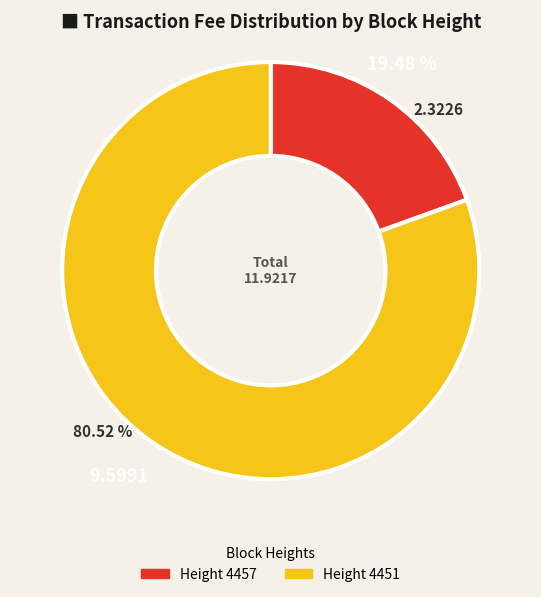

Is the sum of Height 4457 and Height 4451 greater than half?

Yes